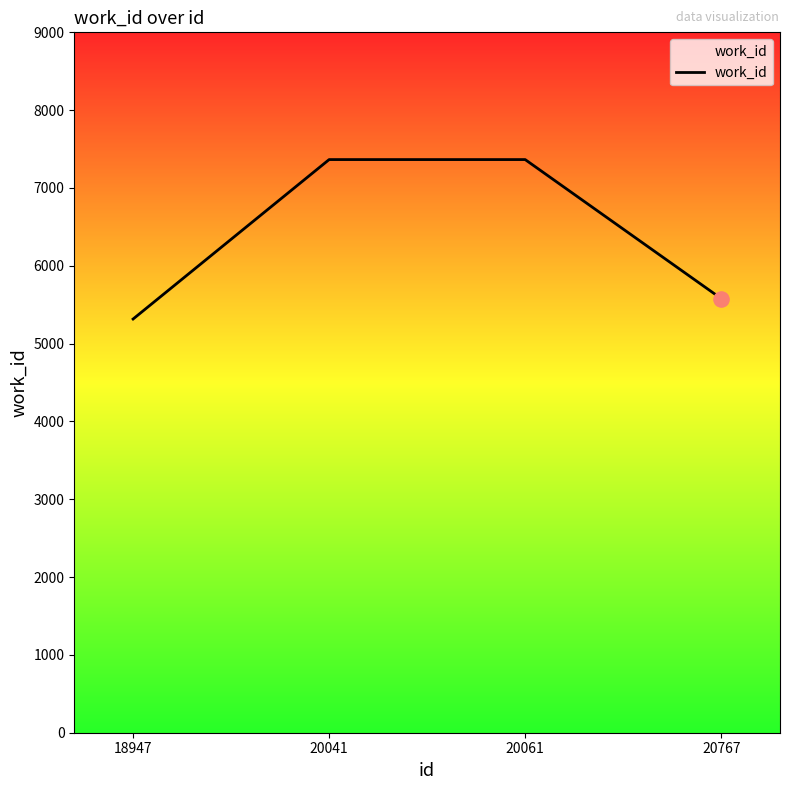

Between 20041 and 20767, which is larger?

20041